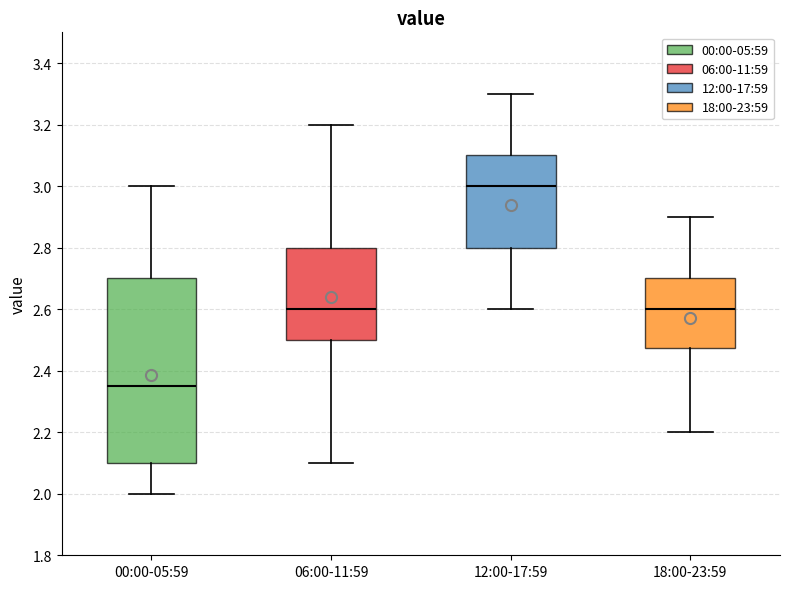

Reading left to right, transcribe this box plot: for each box, give where its median line is, the range the box spans, and where its two whiskers end, as read against the y-axis. The values are not printed on the chart, so give them approximately, as read against the axis.

00:00-05:59: median 2.36, box 2.10 to 2.70, whiskers 2.00 to 3.00
06:00-11:59: median 2.60, box 2.50 to 2.80, whiskers 2.10 to 3.20
12:00-17:59: median 3.00, box 2.80 to 3.10, whiskers 2.60 to 3.30
18:00-23:59: median 2.60, box 2.48 to 2.70, whiskers 2.20 to 2.90